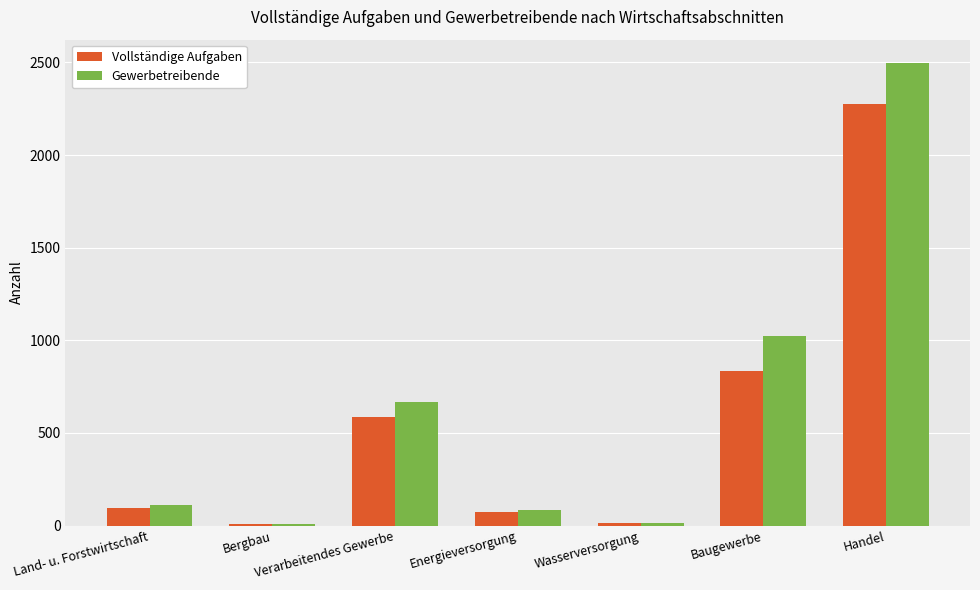

What is the spread (max minus min) of values at Verarbeitendes Gewerbe?

83